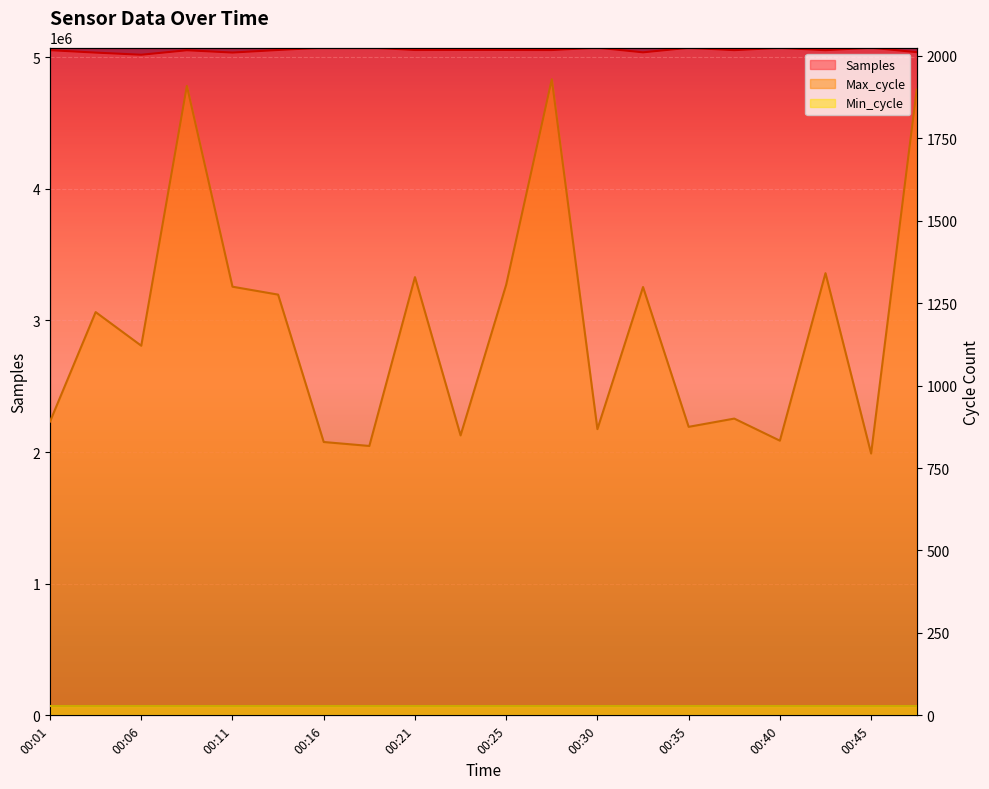

What is the difference between the highest and lowest values at 00:21?

5053099